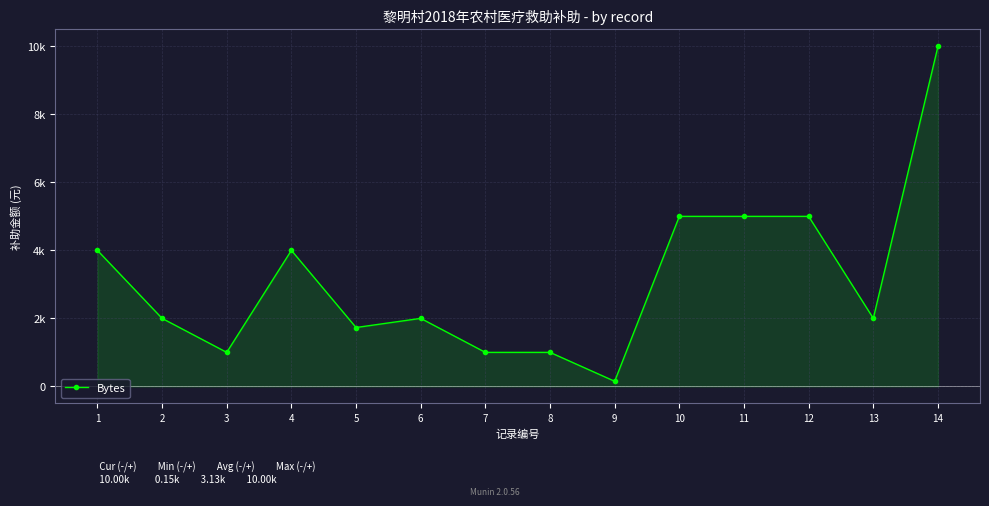

How many points are higher than both their immediate neighbors (excluding endpoints)?

2